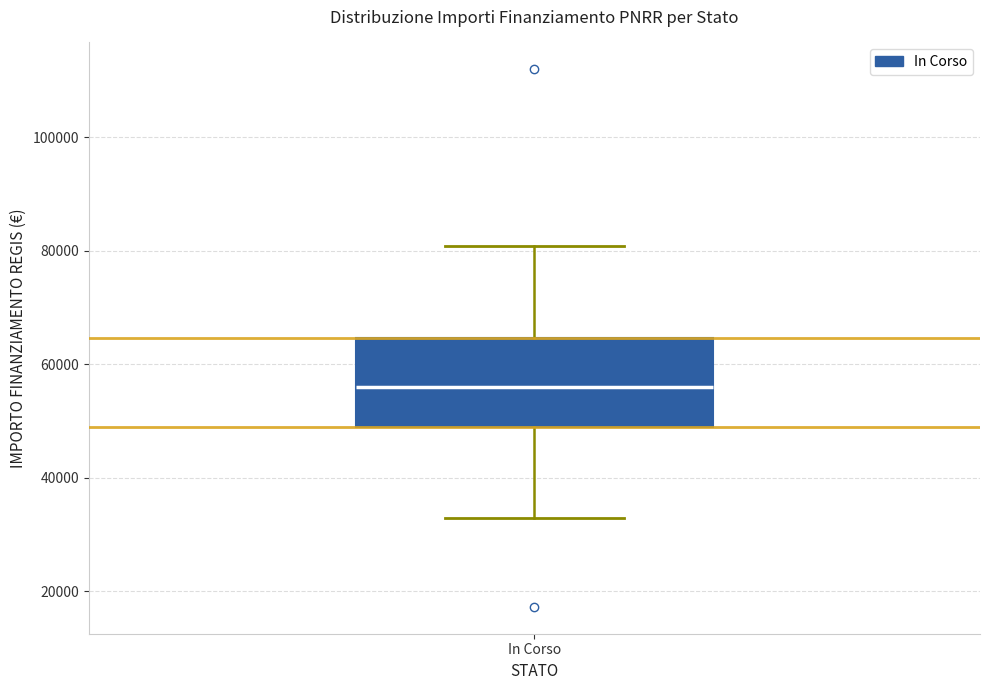

Where does the upper whisker of the box for In Corso end on the y-axis? The values are not printed on the chart, so give them approximately, as read against the axis.

80000